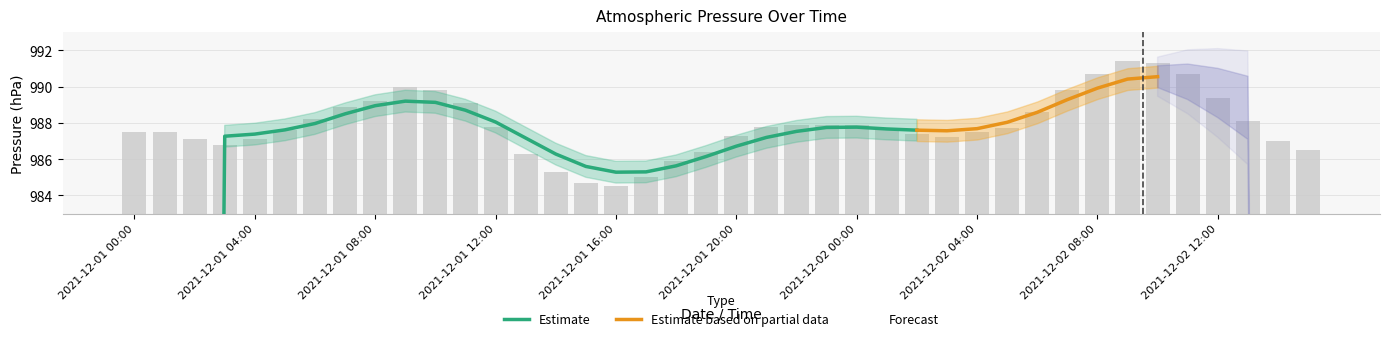

Rank the categories by value from lowest to highest.

2021-12-01 16:00, 2021-12-01 15:00, 2021-12-01 17:00, 2021-12-01 14:00, 2021-12-01 18:00, 2021-12-01 13:00, 2021-12-01 19:00, 2021-12-02 15:00, 2021-12-01 03:00, 2021-12-02 14:00, 2021-12-01 02:00, 2021-12-01 04:00, 2021-12-02 03:00, 2021-12-01 20:00, 2021-12-02 02:00, 2021-12-01 00:00, 2021-12-01 01:00, 2021-12-02 04:00, 2021-12-01 05:00, 2021-12-02 01:00, 2021-12-02 05:00, 2021-12-01 12:00, 2021-12-01 21:00, 2021-12-01 22:00, 2021-12-01 23:00, 2021-12-02 00:00, 2021-12-02 13:00, 2021-12-01 06:00, 2021-12-02 06:00, 2021-12-01 07:00, 2021-12-01 11:00, 2021-12-01 08:00, 2021-12-02 12:00, 2021-12-01 10:00, 2021-12-02 07:00, 2021-12-01 09:00, 2021-12-02 08:00, 2021-12-02 11:00, 2021-12-02 10:00, 2021-12-02 09:00